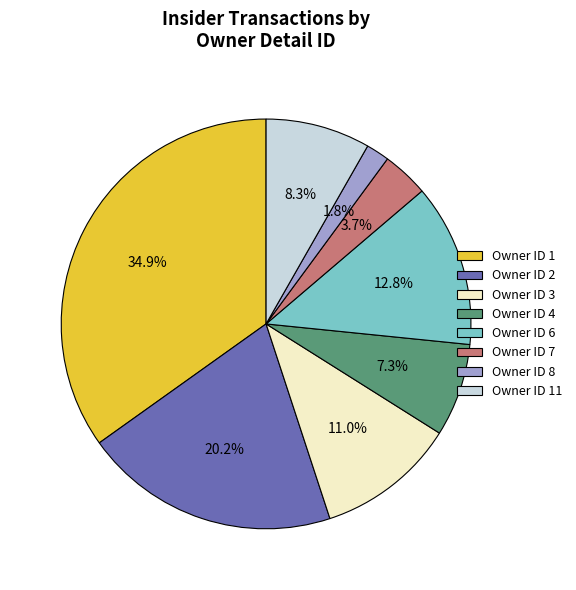

Which category has the biggest portion of the pie?

Owner ID 1